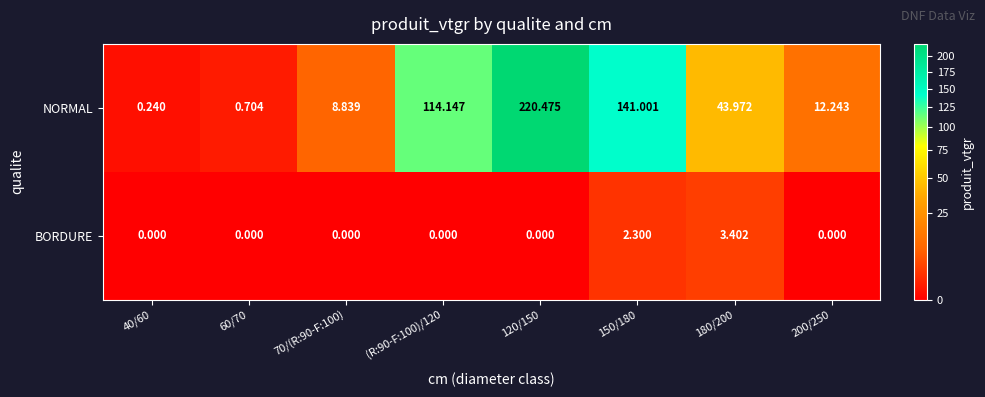

What is the spread (max minus min) of values at 180/200?

40.6